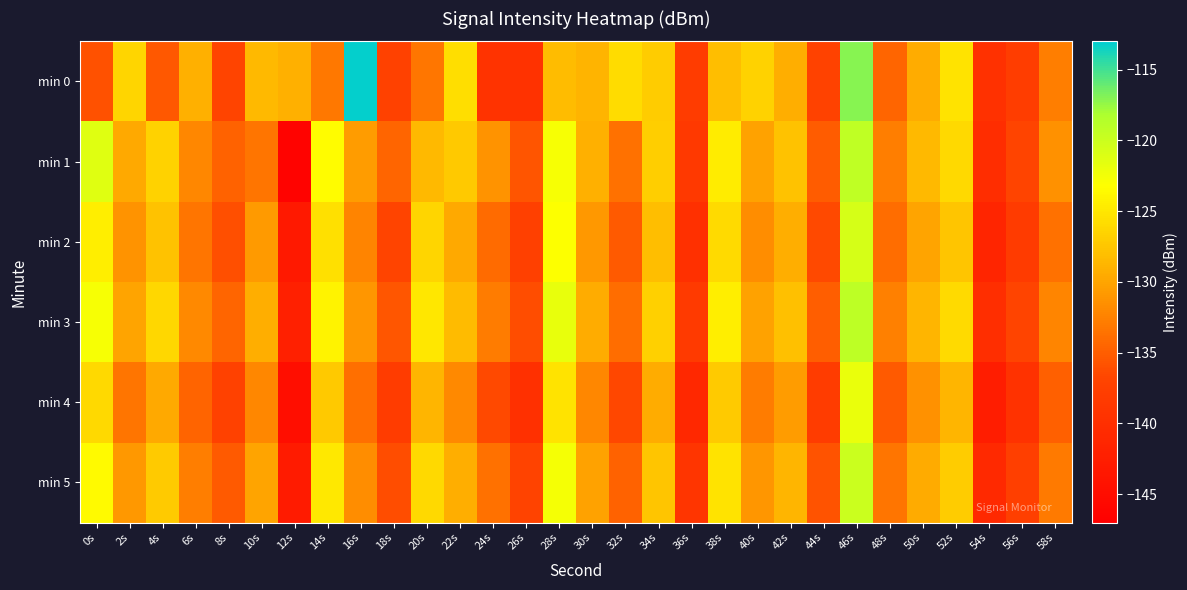

Which series changed the most between 20s and 52s?

min 0